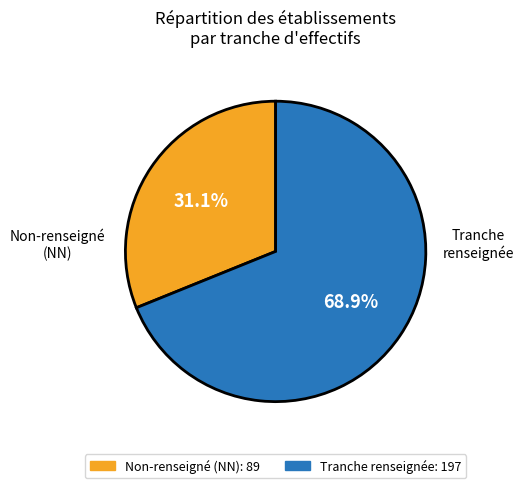

Is there a majority slice in this chart?

Yes